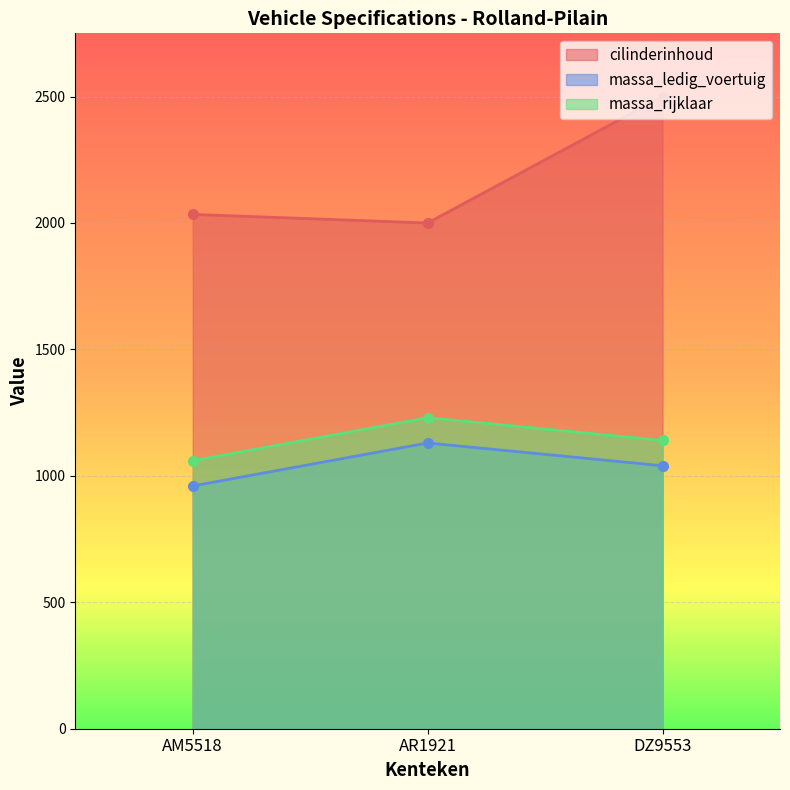

True or false: cilinderinhoud has a value of 2000 at AR1921.

True